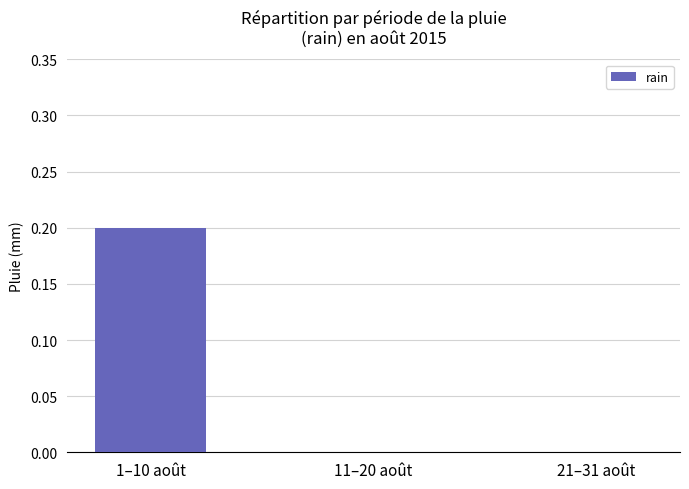

How many data points does each series have?

3